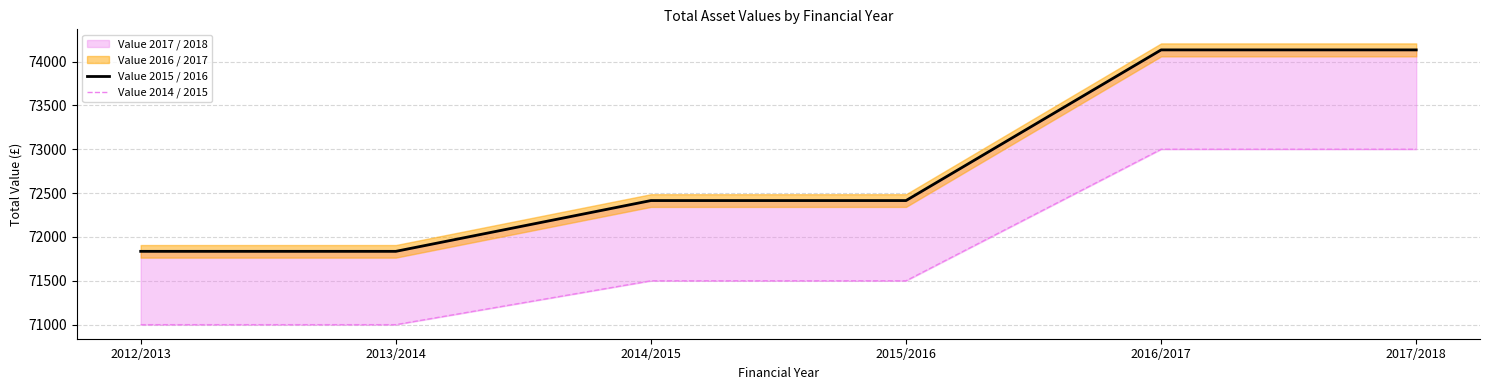

What is the label of the 6th point from the right?

2012/2013